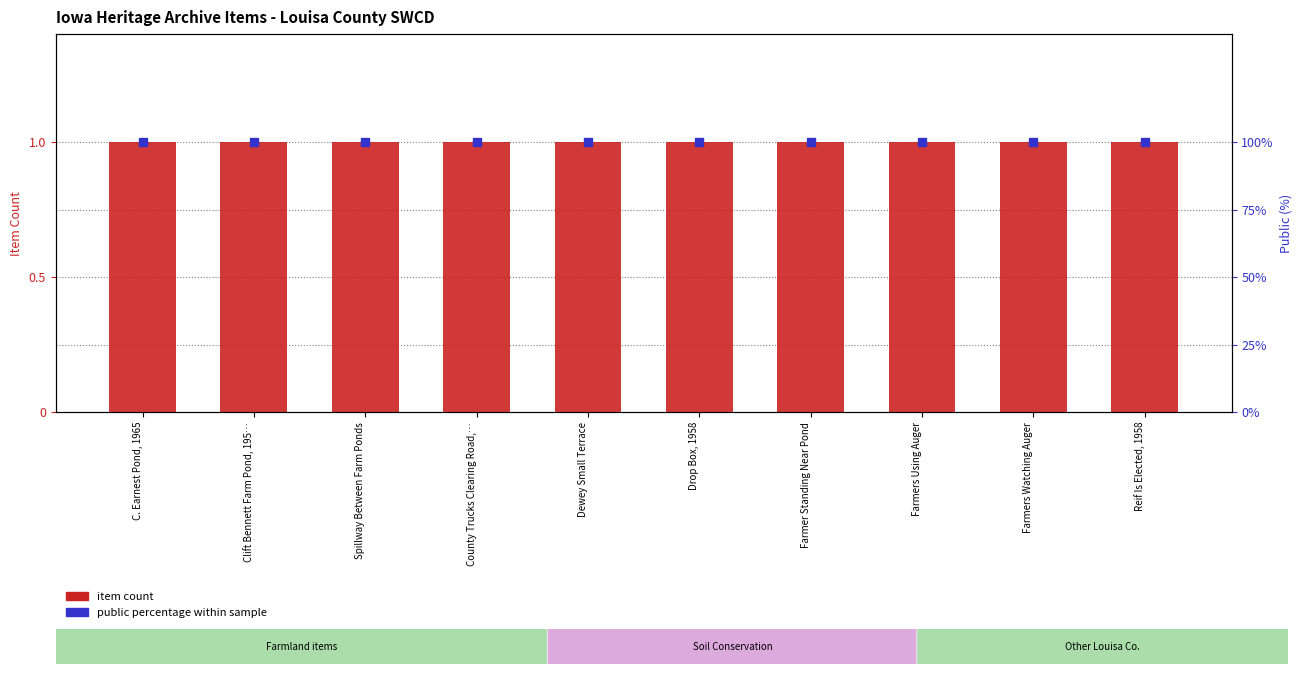

What is the total value across all series at Farmers Using Auger?

101